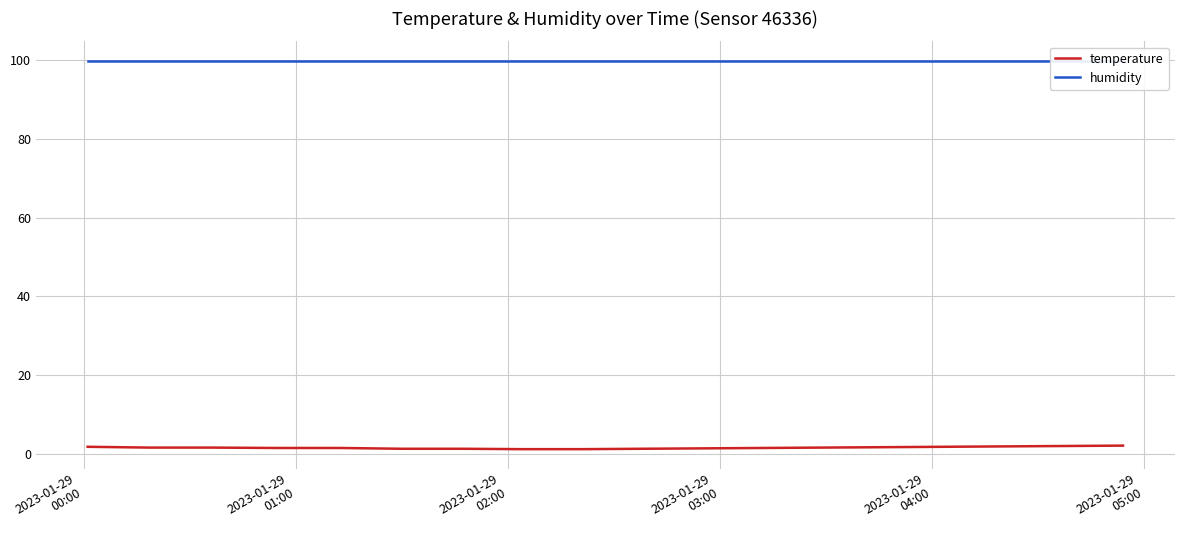

What is the label of the 3rd point from the left?

2023-01-29
02:00